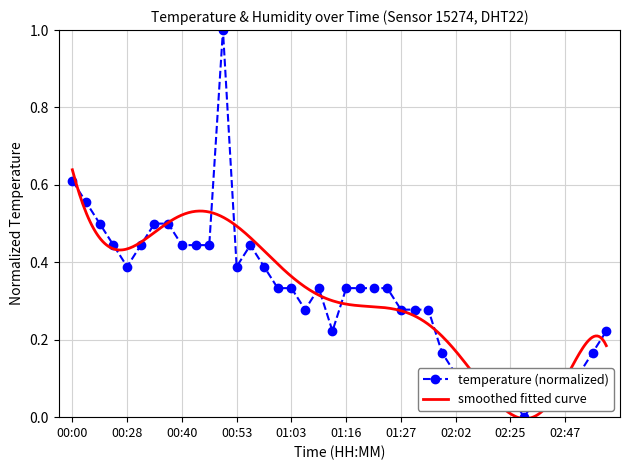

How many data points are above 0?

39